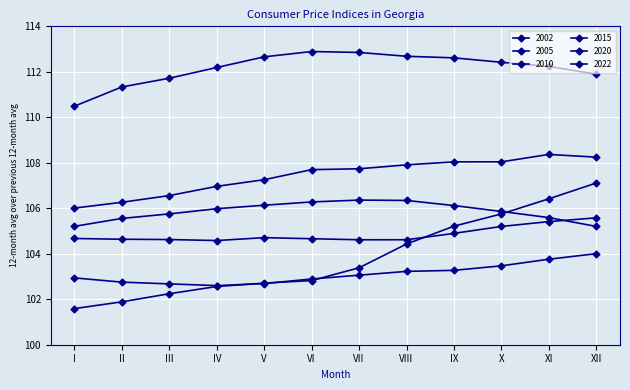

True or false: 2022 and 2010 cross at least once.

False